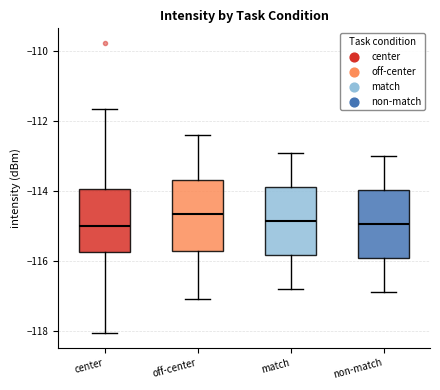

Reading left to right, transcribe this box plot: for each box, give where its median line is, the range the box spans, and where its two whiskers end, as read against the y-axis. The values are not printed on the chart, so give them approximately, as read against the axis.

center: median -115.0, box -115.8 to -114.0, whiskers -118.0 to -111.6
off-center: median -114.6, box -115.8 to -113.6, whiskers -117.0 to -112.4
match: median -114.8, box -115.8 to -113.8, whiskers -116.8 to -112.8
non-match: median -115.0, box -116.0 to -114.0, whiskers -116.8 to -113.0